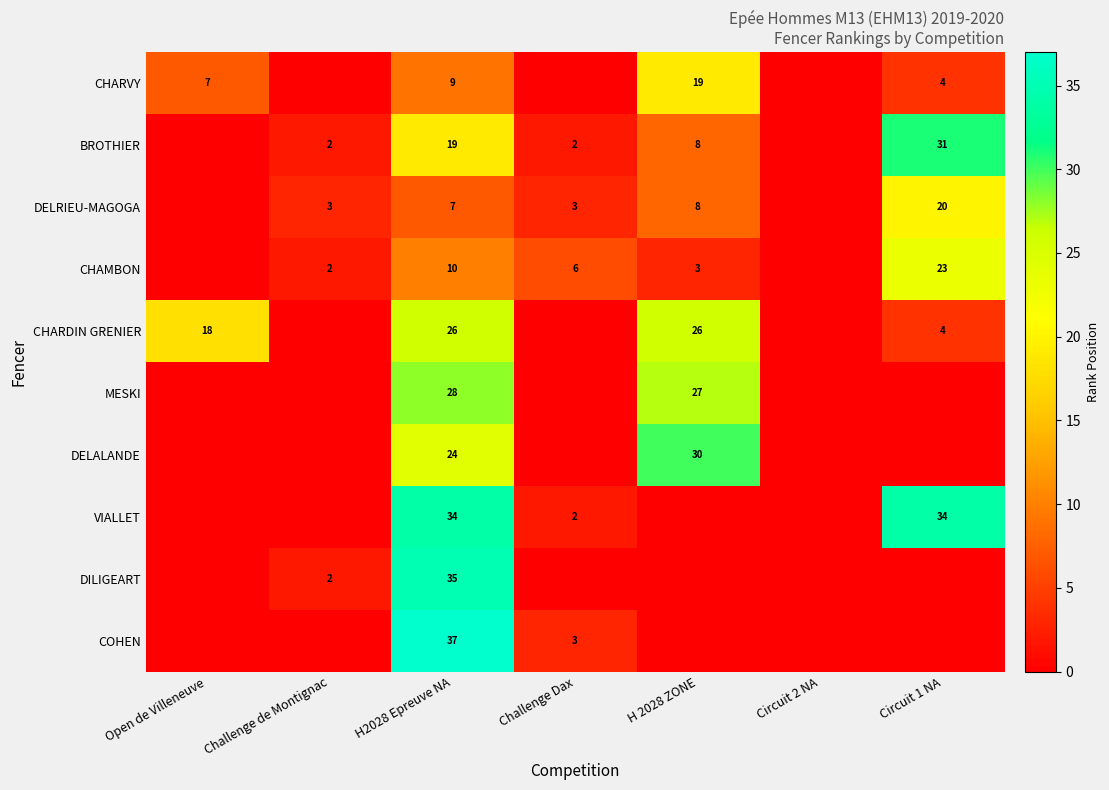

What is the difference between the CHARDIN GRENIER values at Open de Villeneuve and H2028 Epreuve NA?

8